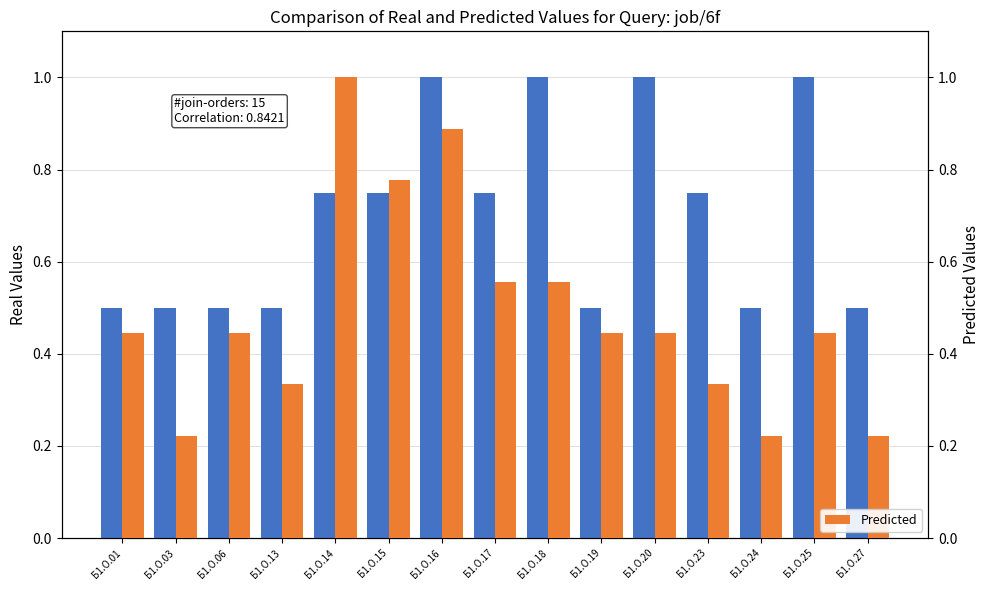

Which series has the largest total across all categories?

Real Values